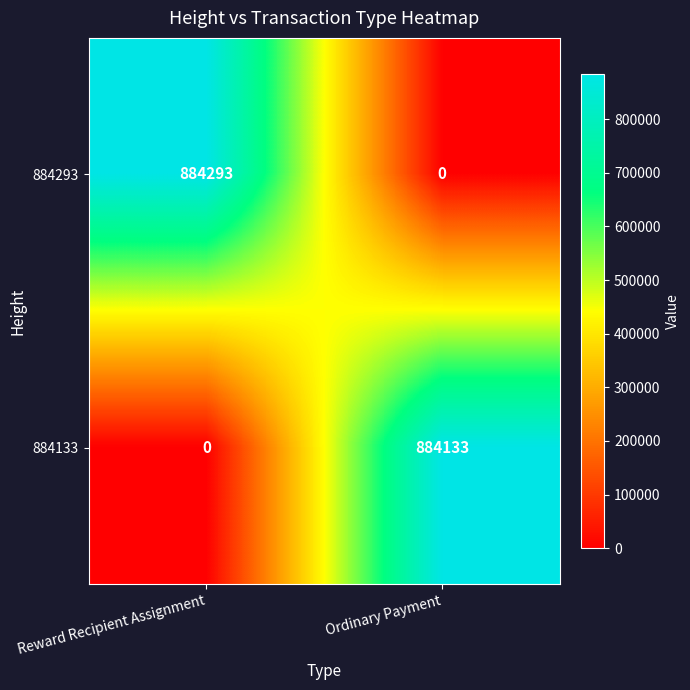

What is the difference between the highest and lowest values at Ordinary Payment?

884133